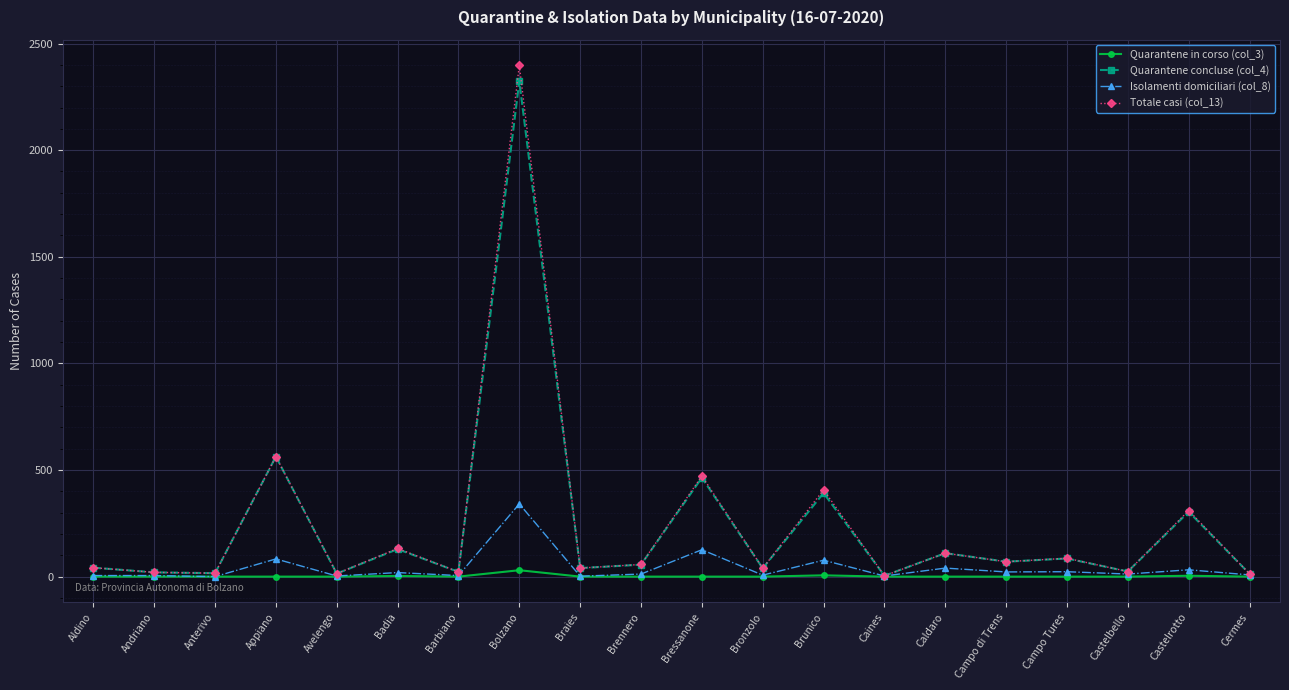

Which series changed the most between Badia and Bronzolo?

Totale casi (col_13)